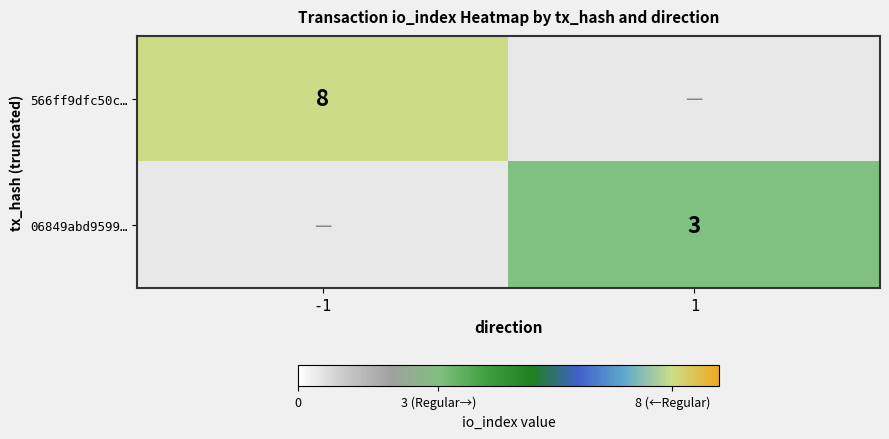

Is the value of 566ff9dfc50c… at -1 greater than the value of 06849abd9599… at 1?

Yes